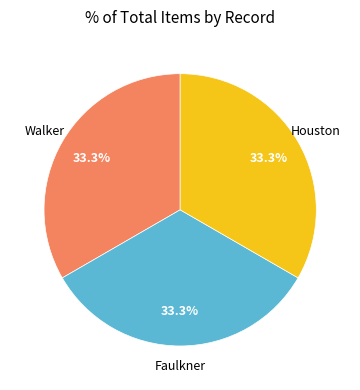

Does any single category account for the majority?

No